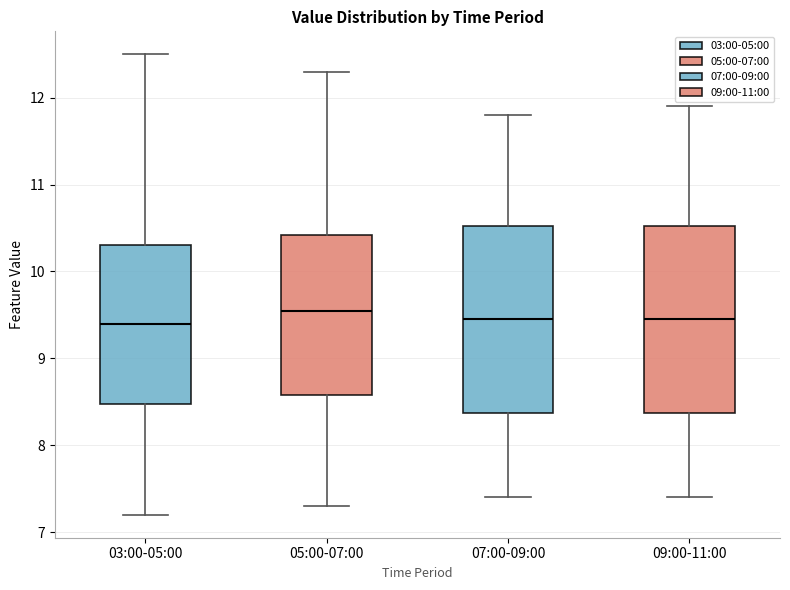

Where is the lower edge of the box for 05:00-07:00 on the y-axis? The values are not printed on the chart, so give them approximately, as read against the axis.

8.6